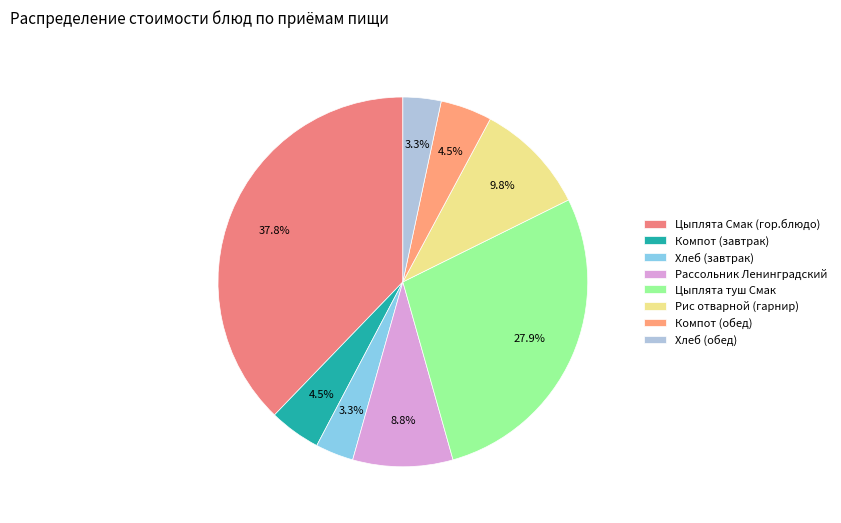

To the nearest percent, what is the average slice percentage?

12%